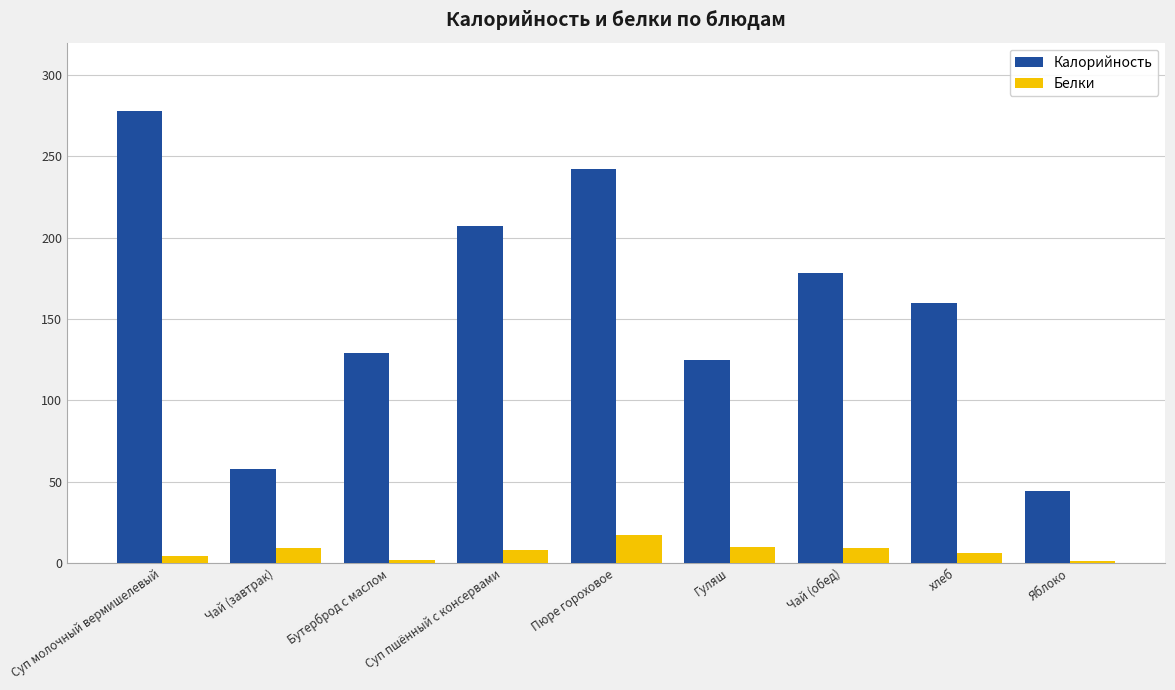

What is the sum of all Калорийность values?

1421.0